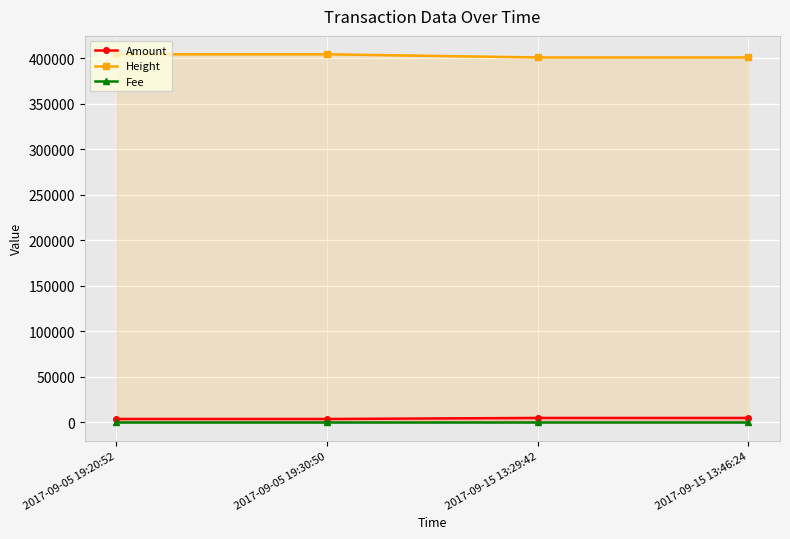

Is the value of Fee at 2017-09-15 13:46:24 greater than the value of Amount at 2017-09-05 19:30:50?

No